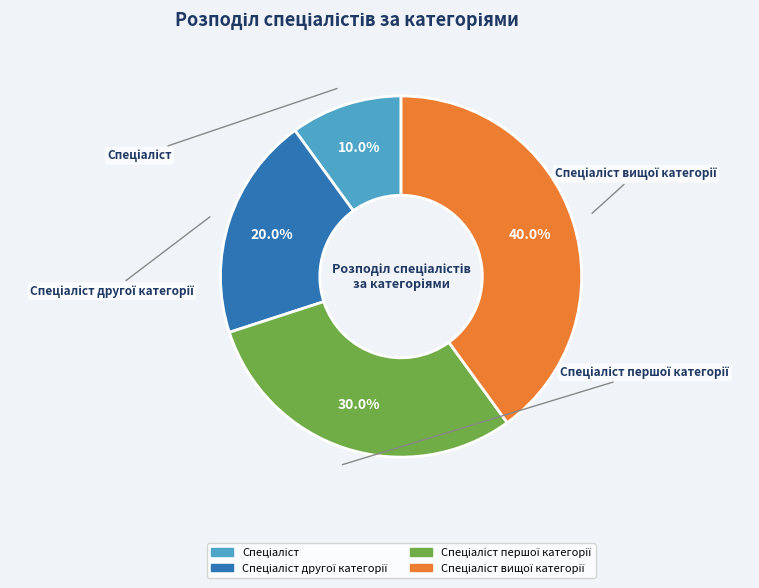

What percentage is the Спеціаліст першої категорії slice, to the nearest percent?

30%